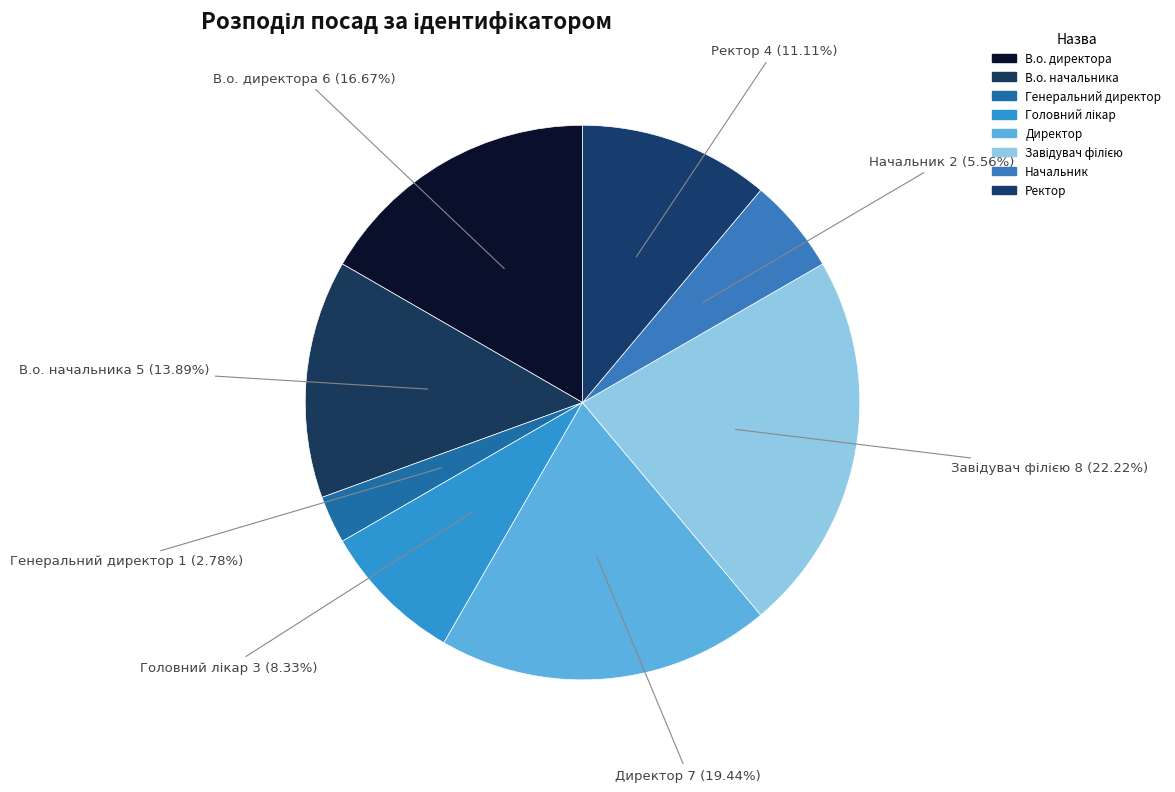

Count the number of slices in the pie.

8